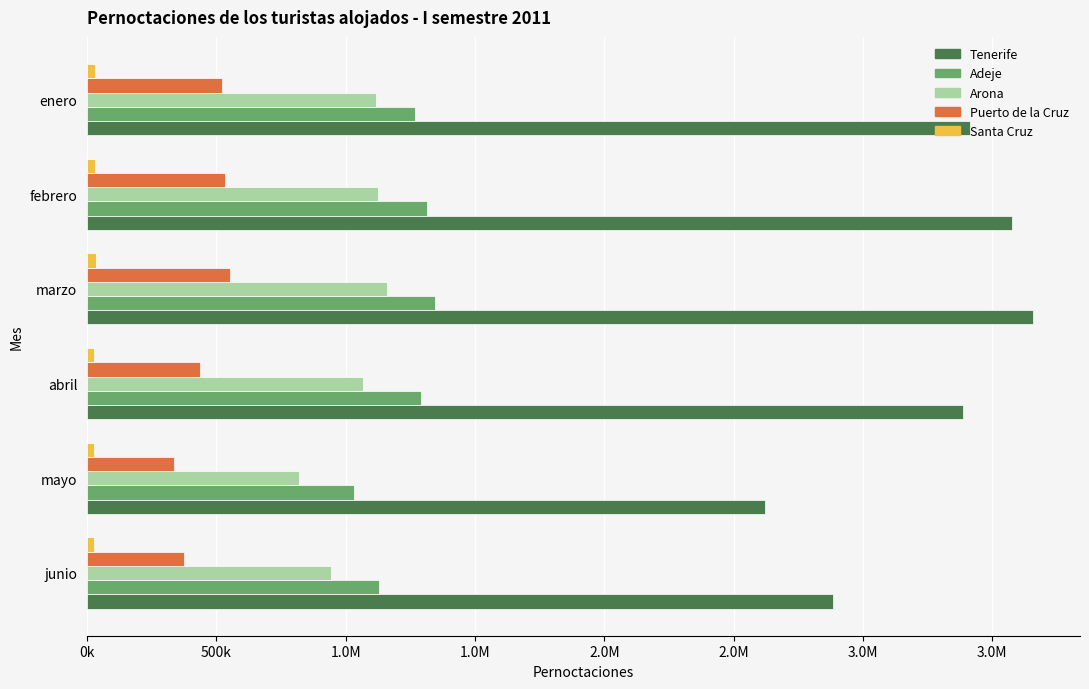

Rank the series by their maximum value, from highest to lowest.

Tenerife, Adeje, Arona, Puerto de la Cruz, Santa Cruz